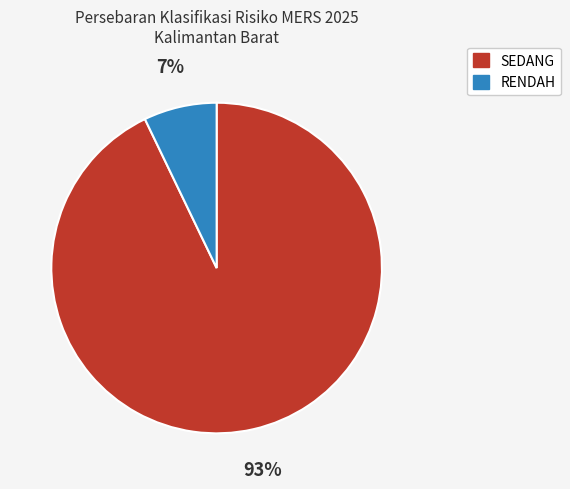

What percentage is the RENDAH slice, to the nearest percent?

7%